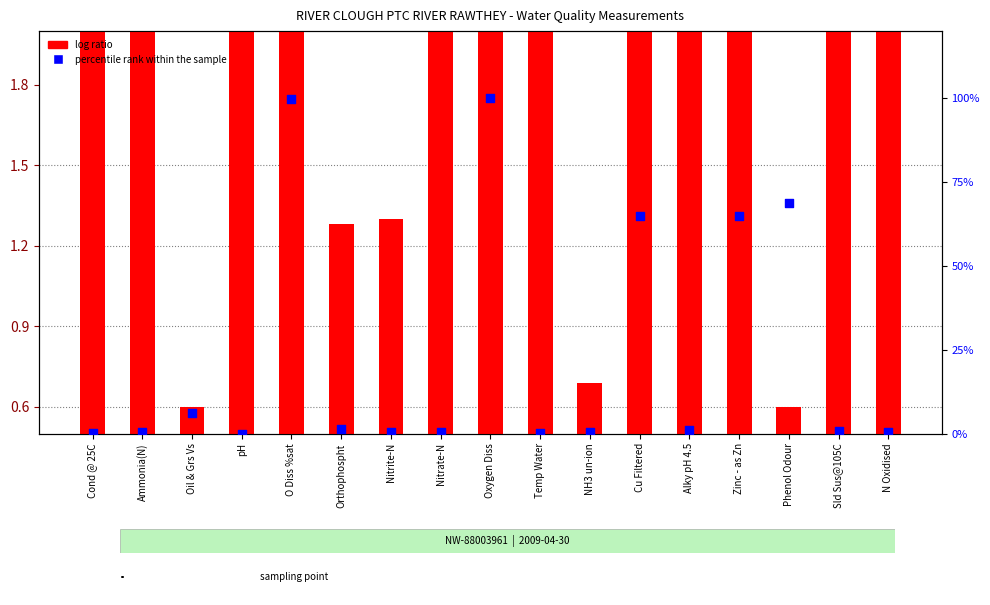

Is the value of log ratio at Phenol Odour greater than the value of percentile rank within the sample at O Diss %sat?

No